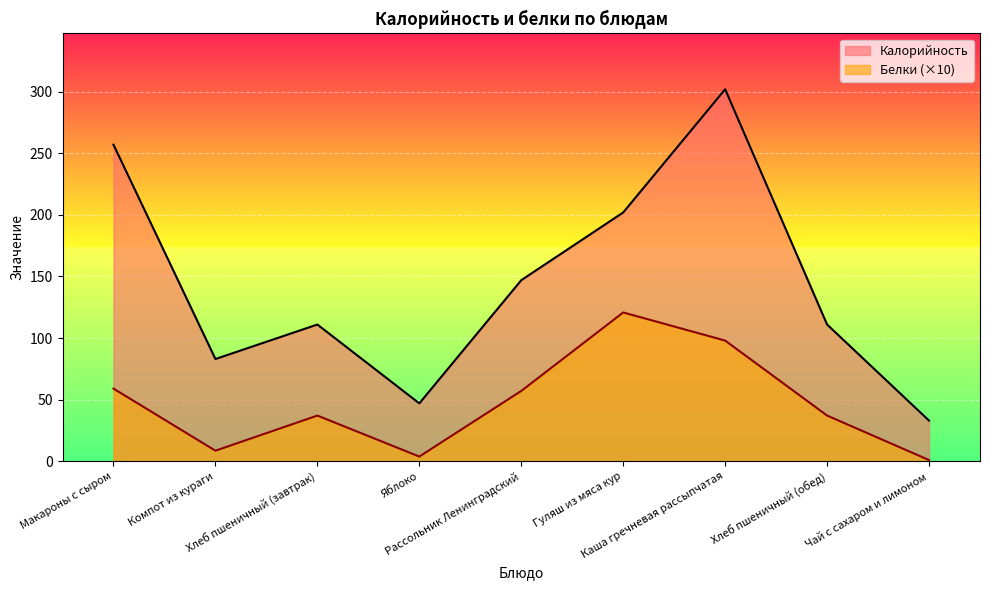

At which category does the chart reach its minimum across all series?

Чай с сахаром и лимоном